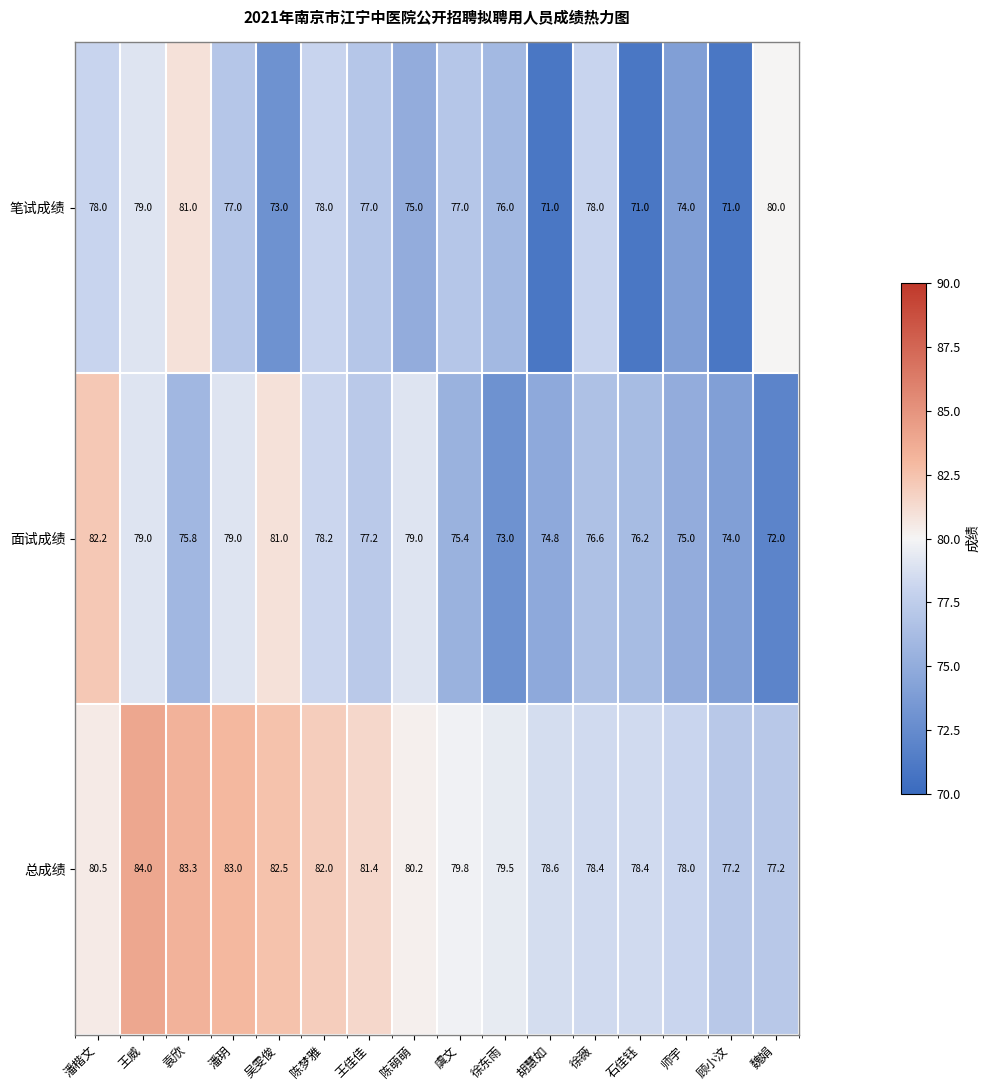

What is the difference between the maximum and second lowest values in the 笔试成绩 series?

10.0